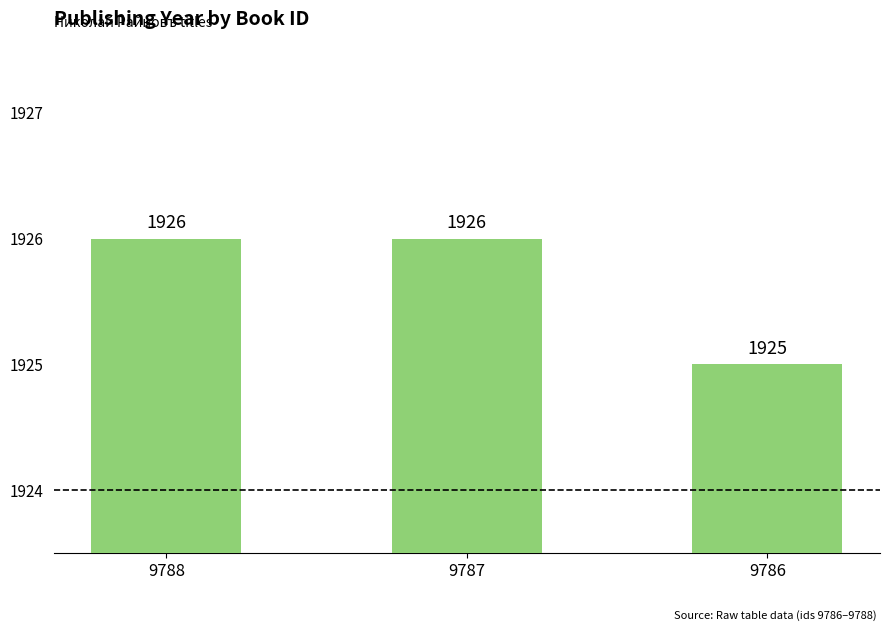

What is the difference between the maximum and minimum values?

1